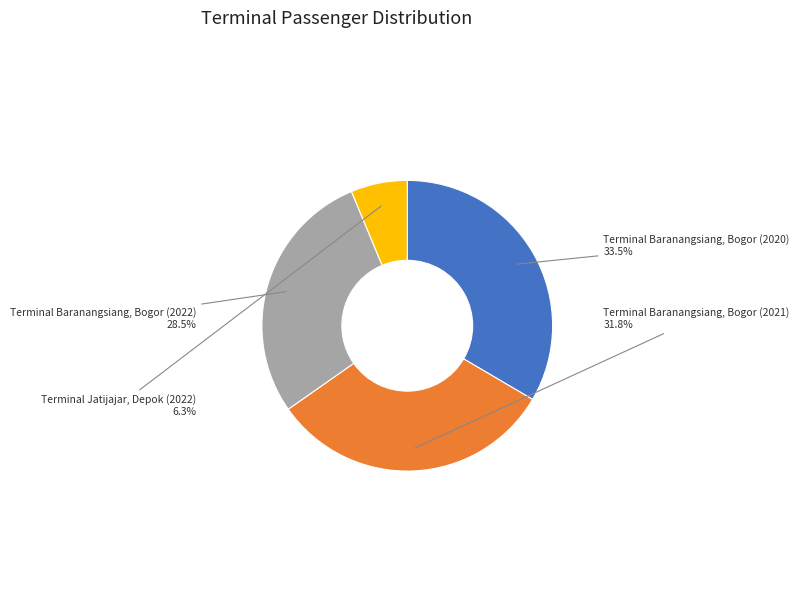

The Terminal Baranangsiang, Bogor (2021) slice represents 32% of the pie. True or false?

True